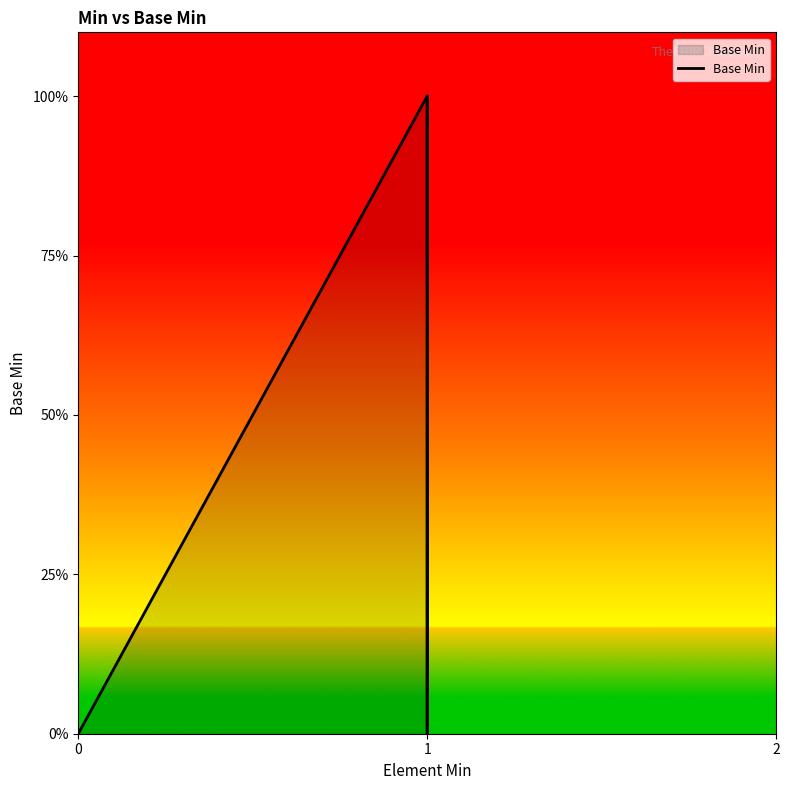

How many interior local peaks (higher than both neighbors) does the data have?

1